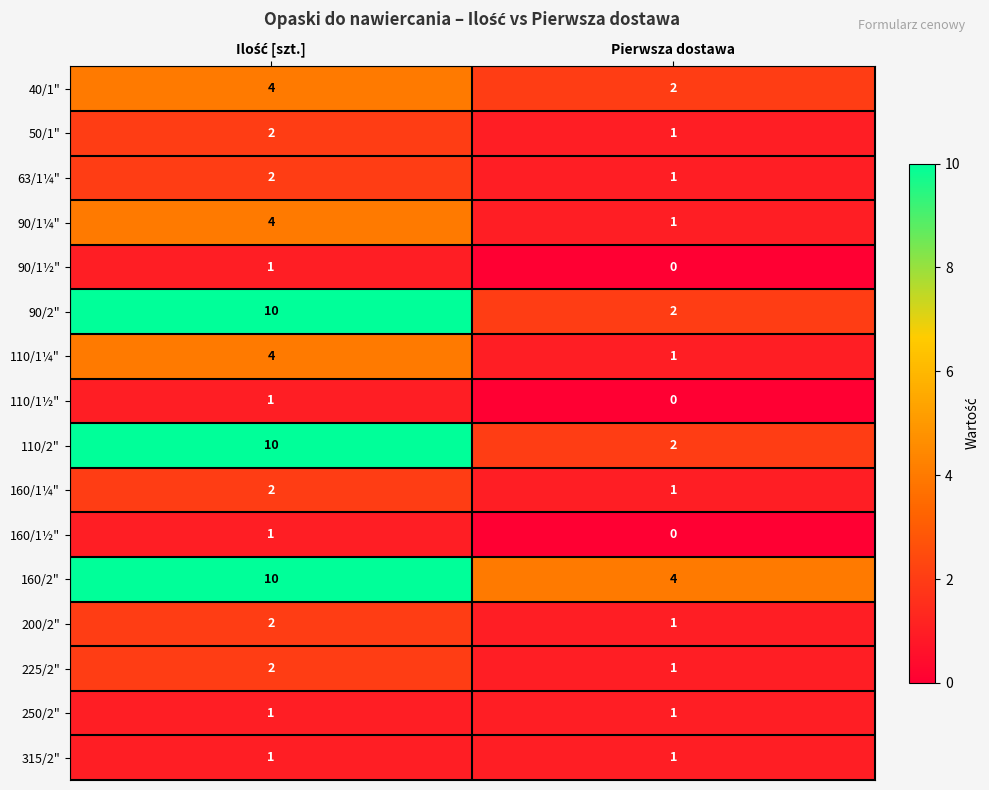

The 225/2" series shows 2 at Pierwsza dostawa. True or false?

False